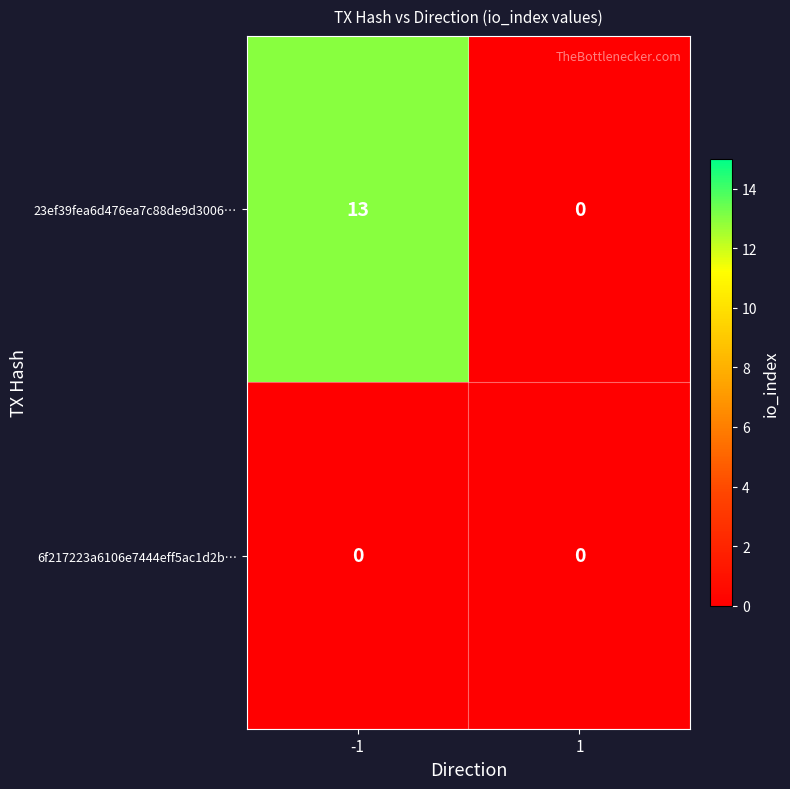

What is the sum of the 23ef39fea6d476ea7c88de9d3006… values at -1 and 1?

13